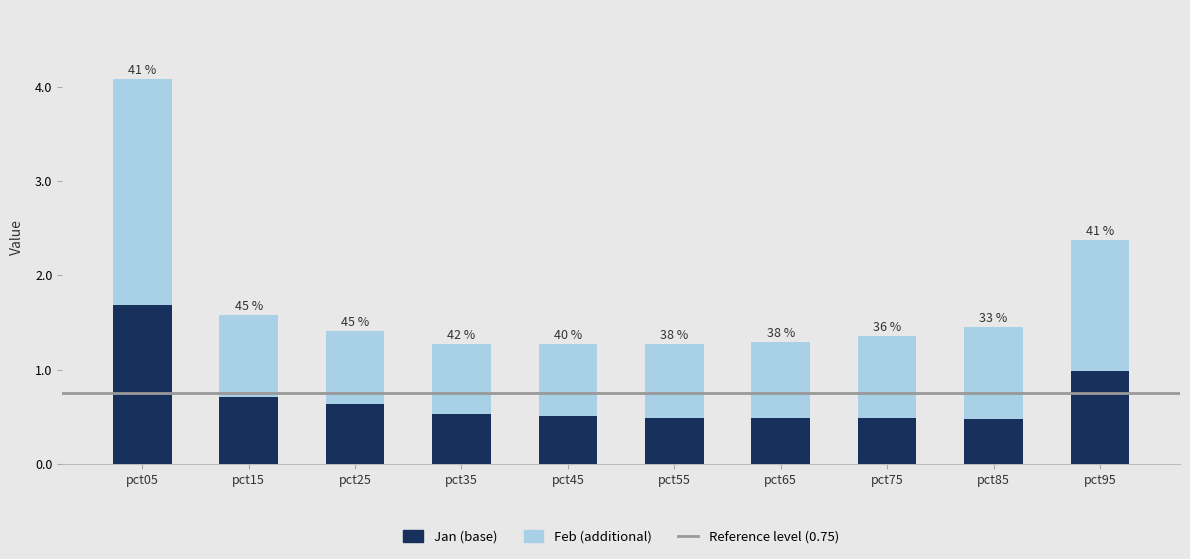

Are the bars horizontal?

No